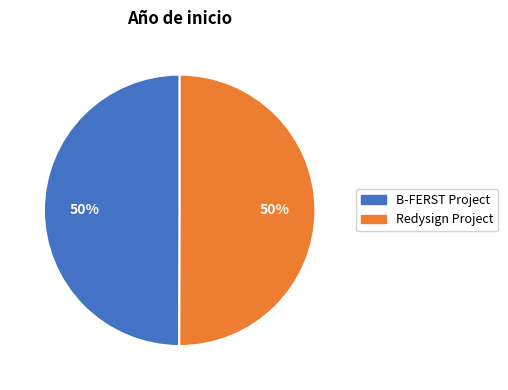

Approximately how many times larger is the value at Redysign Project compared to B-FERST Project?

1.0